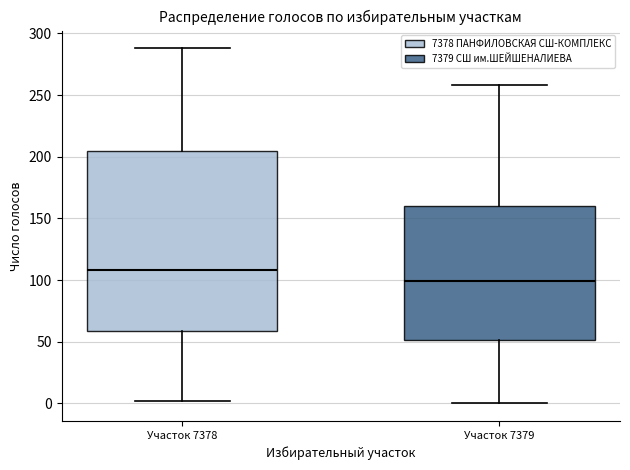

Reading left to right, read every box against the y-axis: the position of its median line, the range the box covers, and the ends of its whiskers. The values are not printed on the chart, so give them approximately, as read against the axis.

Участок 7378: median 110, box 60 to 205, whiskers 0 to 290
Участок 7379: median 100, box 50 to 160, whiskers 0 to 260